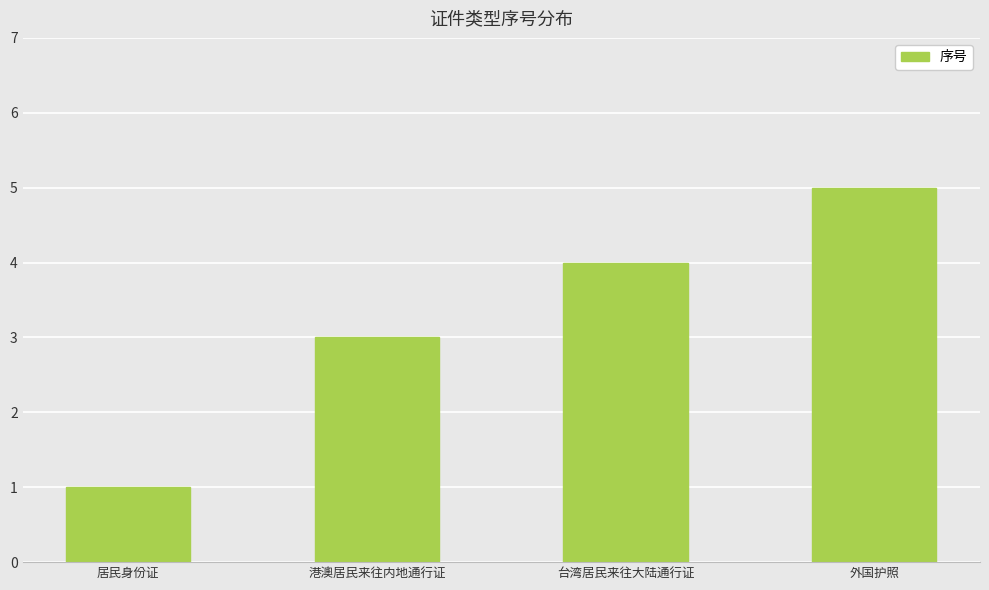

The chart shows a value of 4 at 台湾居民来往大陆通行证. True or false?

True